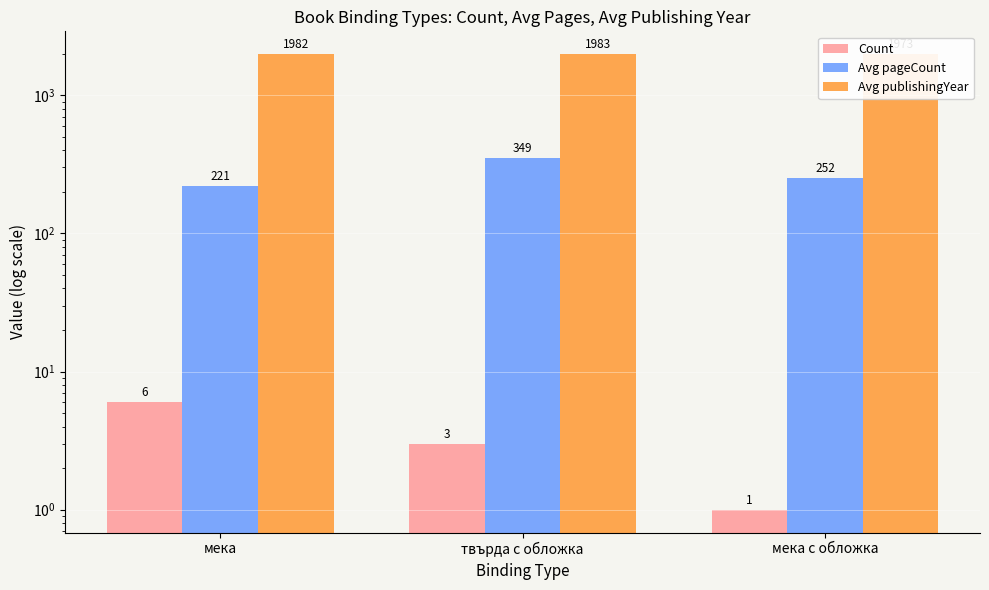

What are all the series names shown in the legend?

Count, Avg pageCount, Avg publishingYear